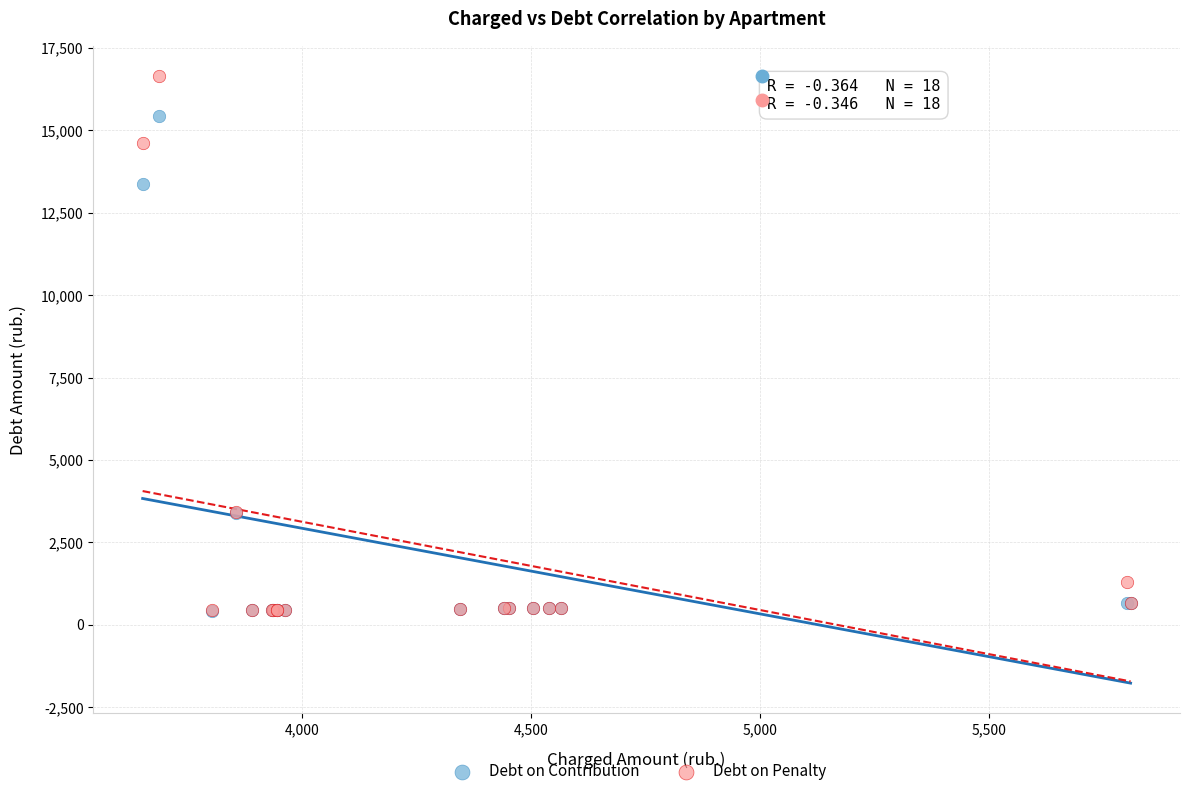

Across all series, what Y value is closest to 8530?

13384.0